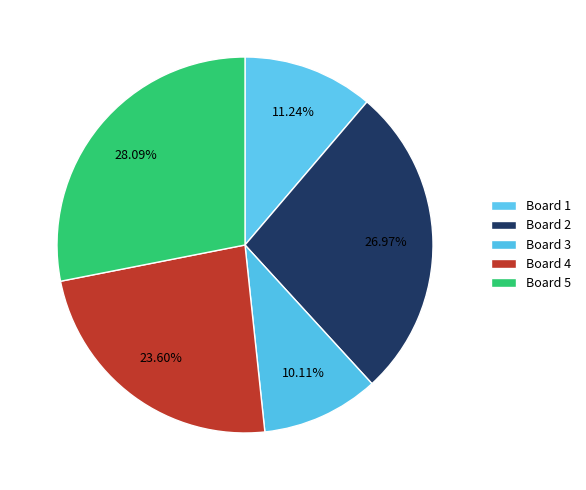

What is the smallest slice in the pie chart?

Board 3